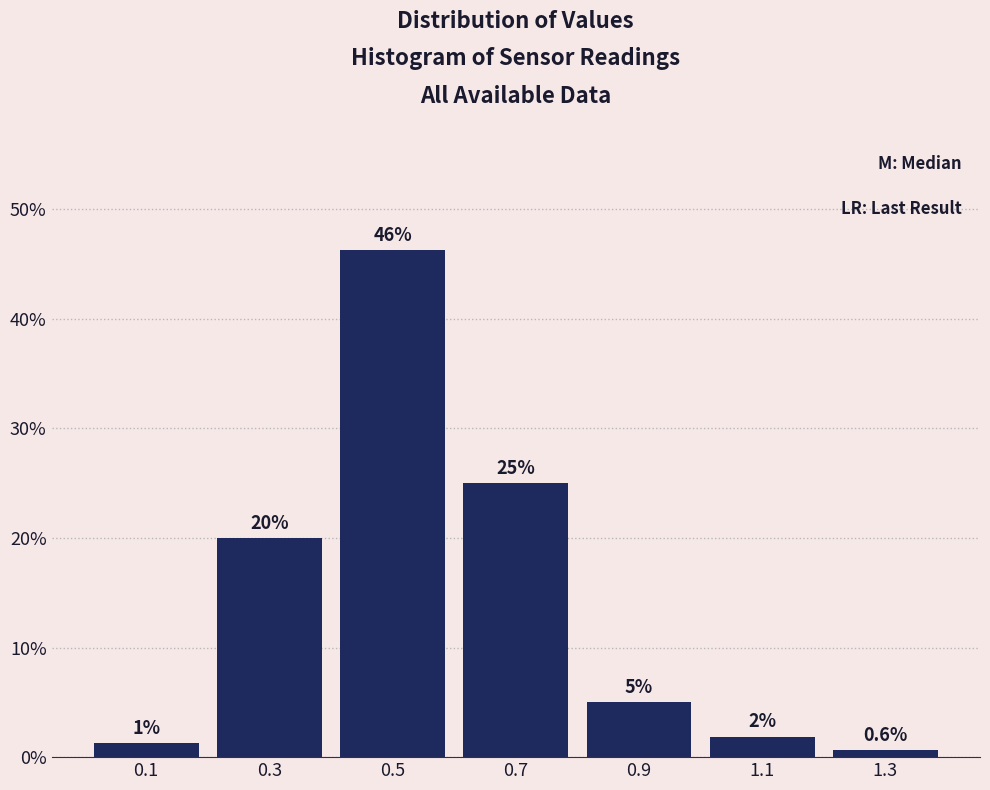

Which range on the x-axis has the tallest bar?

0.4 to 0.6